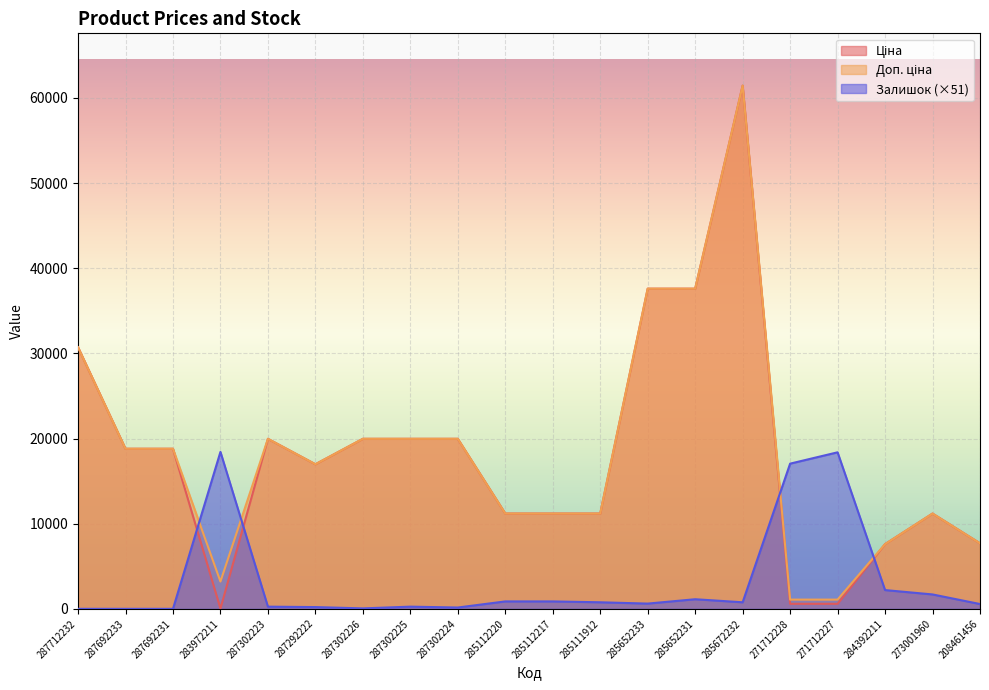

What is the value of the Ціна point at the 12th from the left?

11188.2